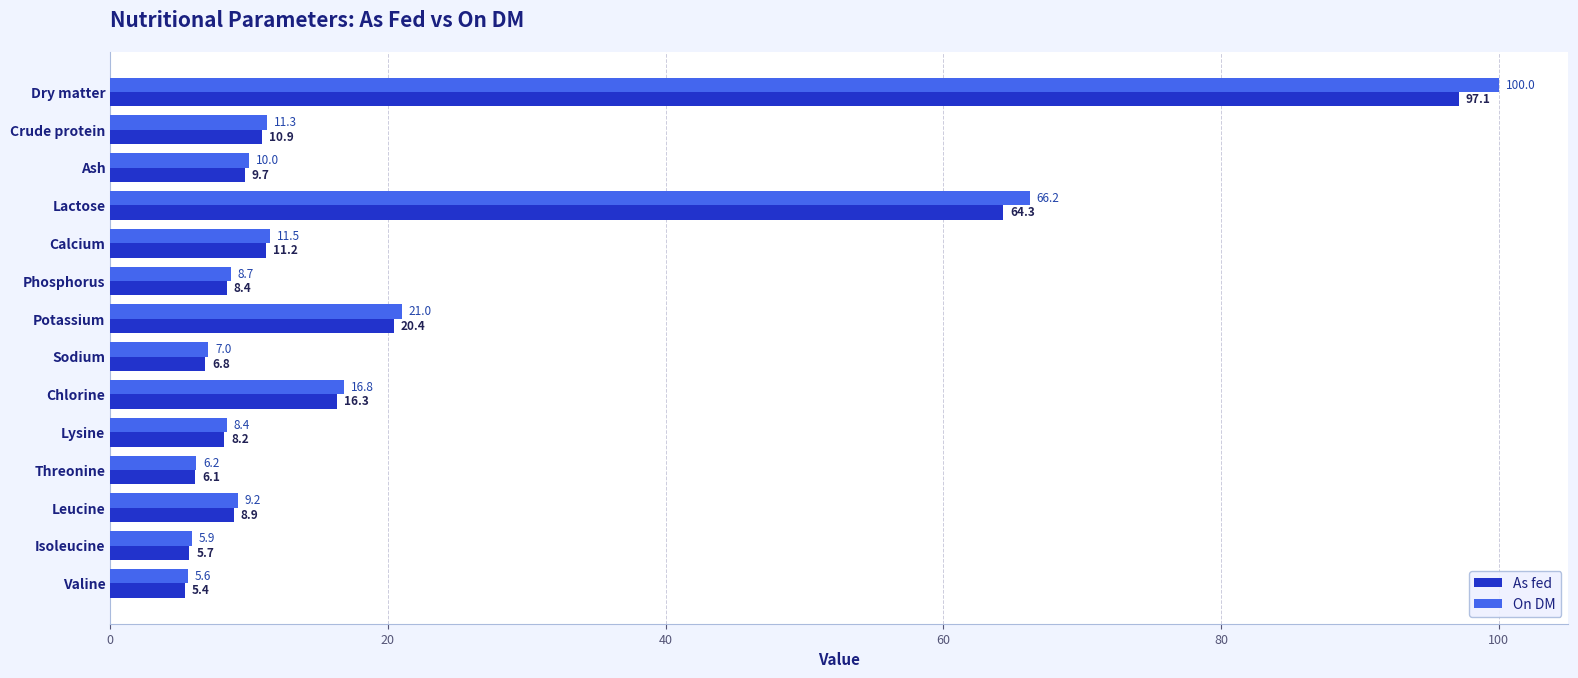

True or false: As fed has a value of 6.8 at Sodium.

True